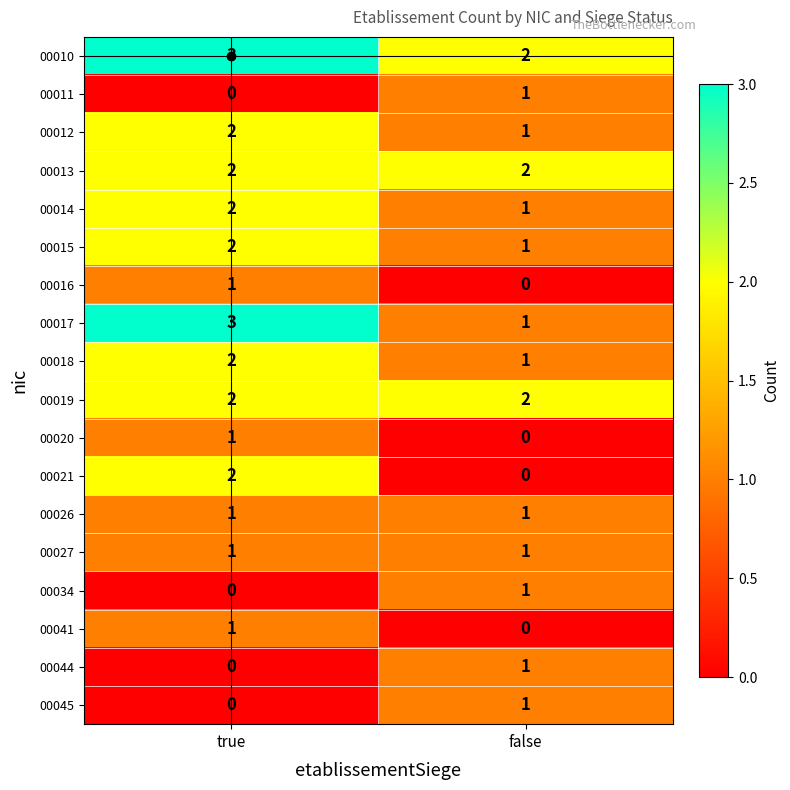

What is the difference between the highest and lowest values at true?

3